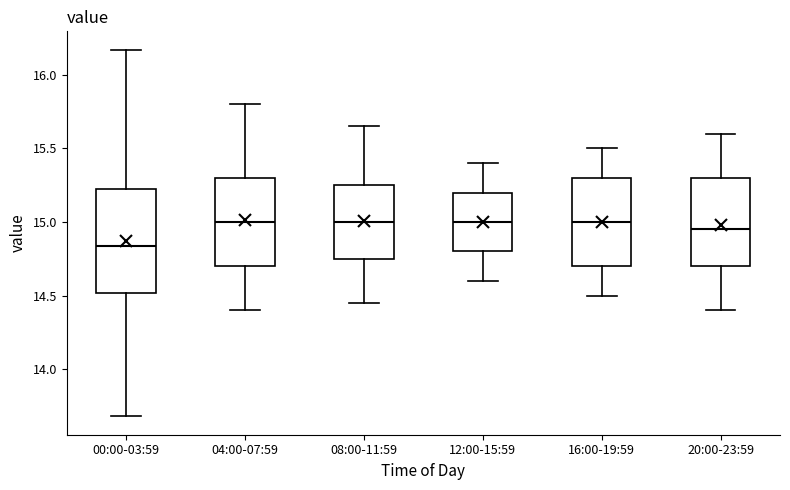

Which box is the tallest, from its lower edge to its upper edge?

00:00-03:59